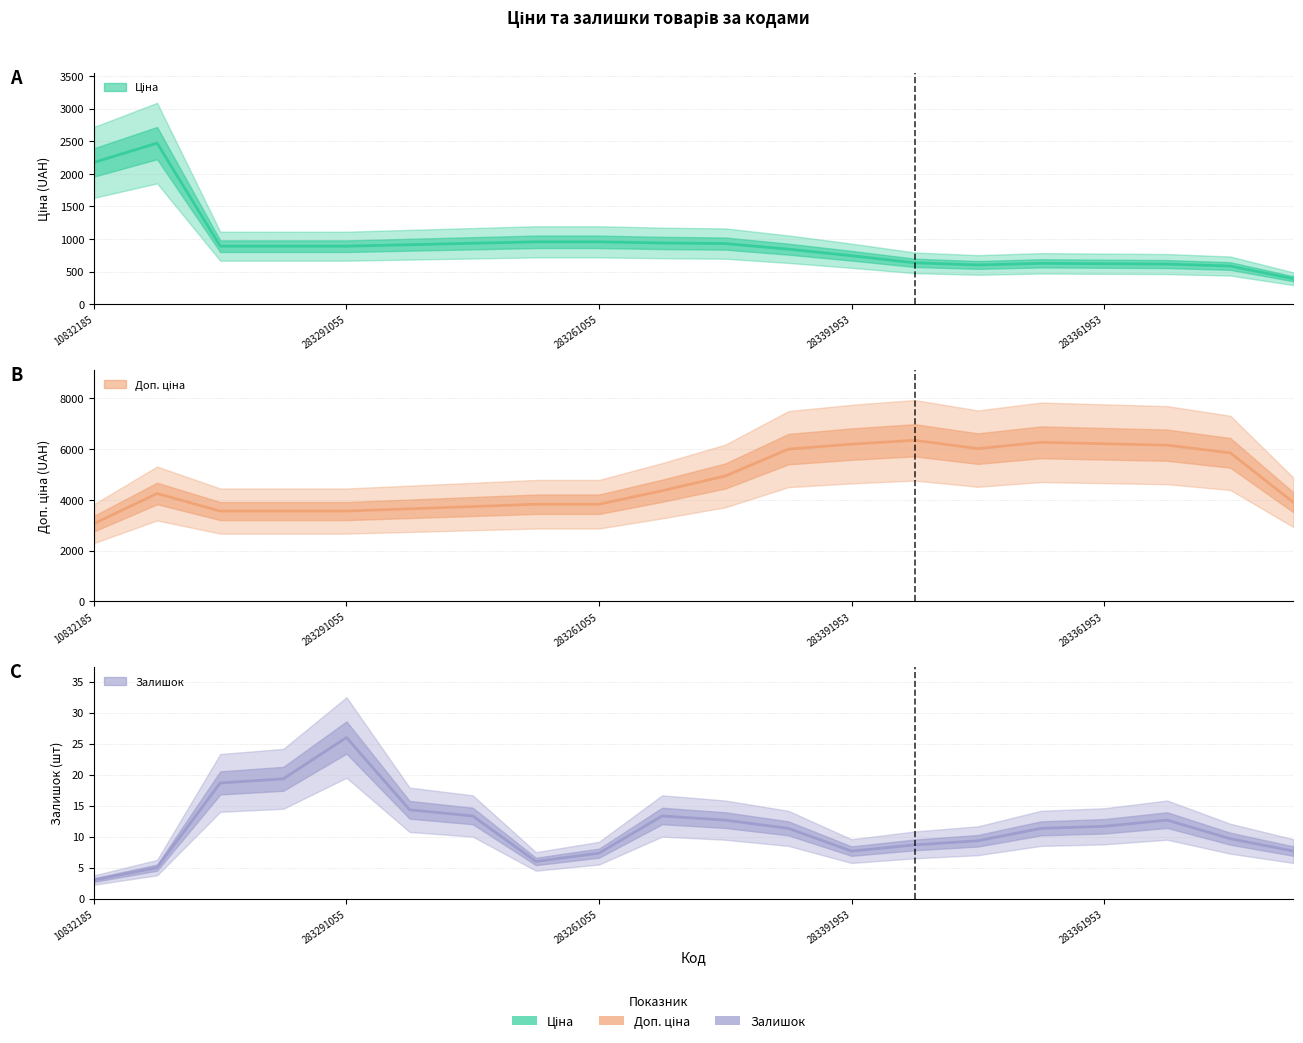

Reading right to left, transcribe all the data shown in this chart.

Ціна: 390.2	585.3	615.7	621.3	626.9	602.1	634.9	743.6	844.4	929.9	939.5	957.1	957.1	934.7	912.3	889.9	889.9	889.9	2472.0	2175.3
Доп. ціна: 3901.9	5852.9	6156.7	6212.7	6268.7	6020.8	6348.6	6198.3	6000.0	4941.4	4360.9	3828.4	3828.4	3738.8	3649.3	3559.7	3559.7	3559.7	4251.8	3065.2
Залишок: 7.7	9.7	12.7	11.7	11.3	9.3	8.7	7.7	11.3	12.7	13.3	7.3	6.0	13.3	14.3	26.0	19.3	18.7	5.0	3.0